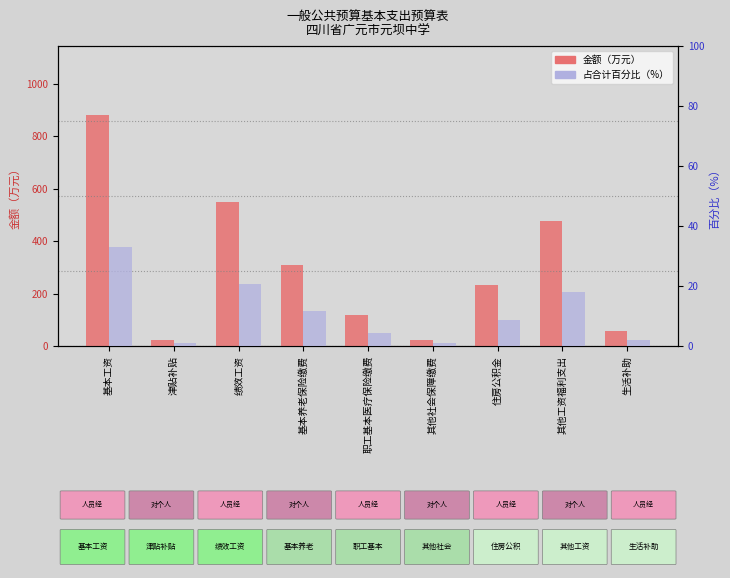

At which label is 占合计百分比（%） closest to 16?

其他工资福利支出